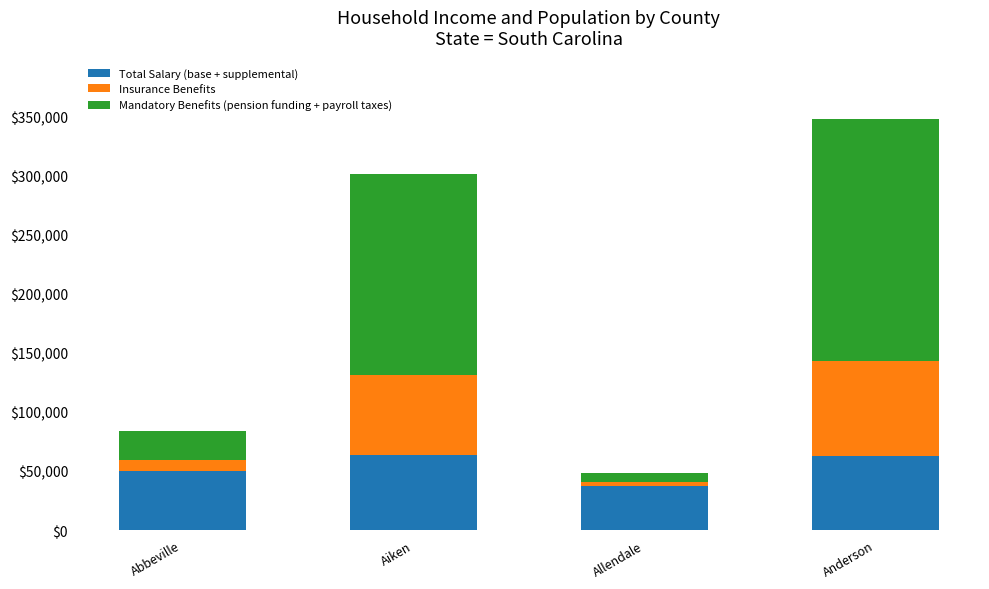

True or false: Total Salary (base + supplemental) has a value of 83851 at Aiken.

False